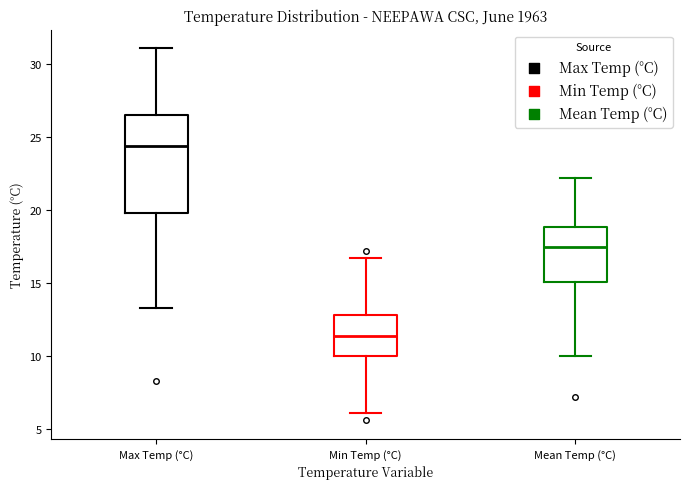

Which box's median line is the highest?

Max Temp (°C)